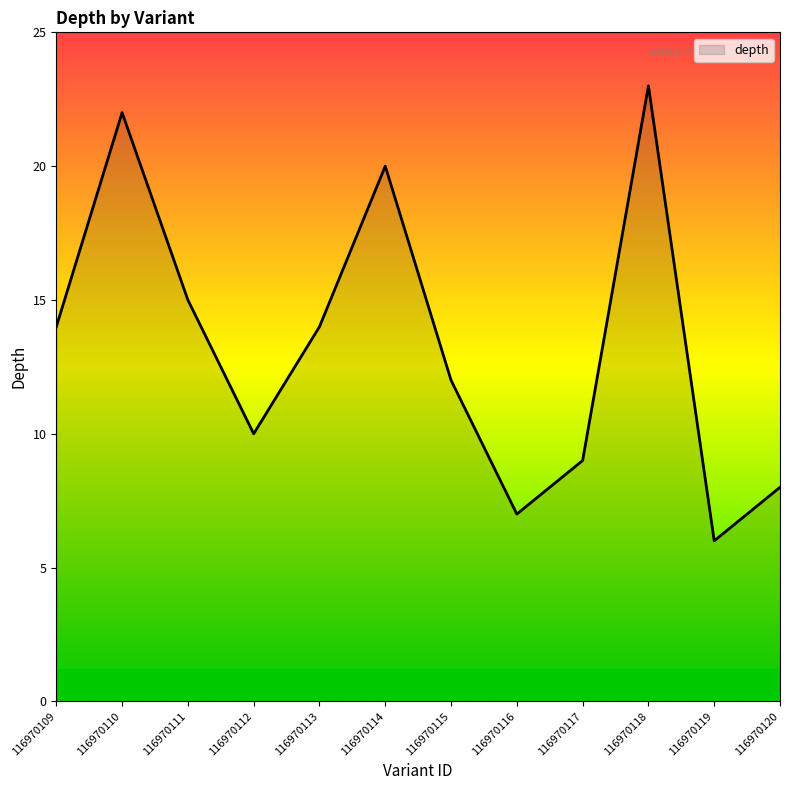

Is it true that the value at 116970111 is 6?

False